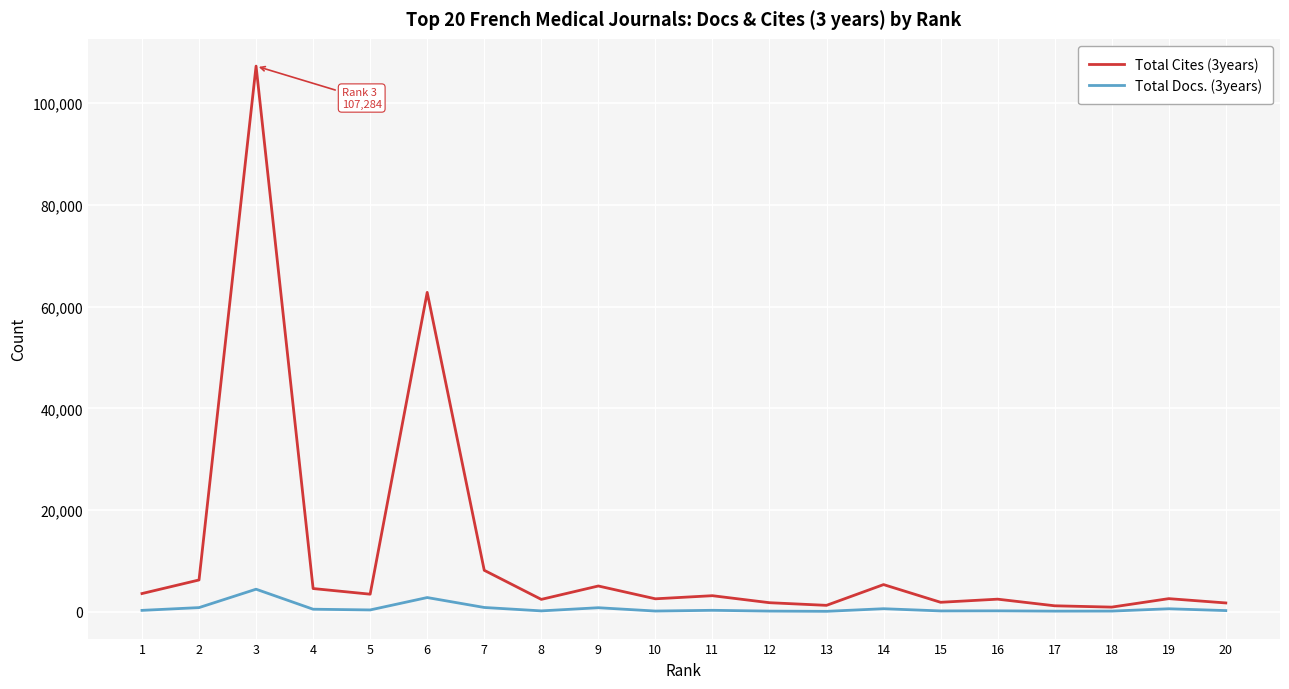

What is the difference between the maximum and second lowest values in the Total Cites (3years) series?

106113